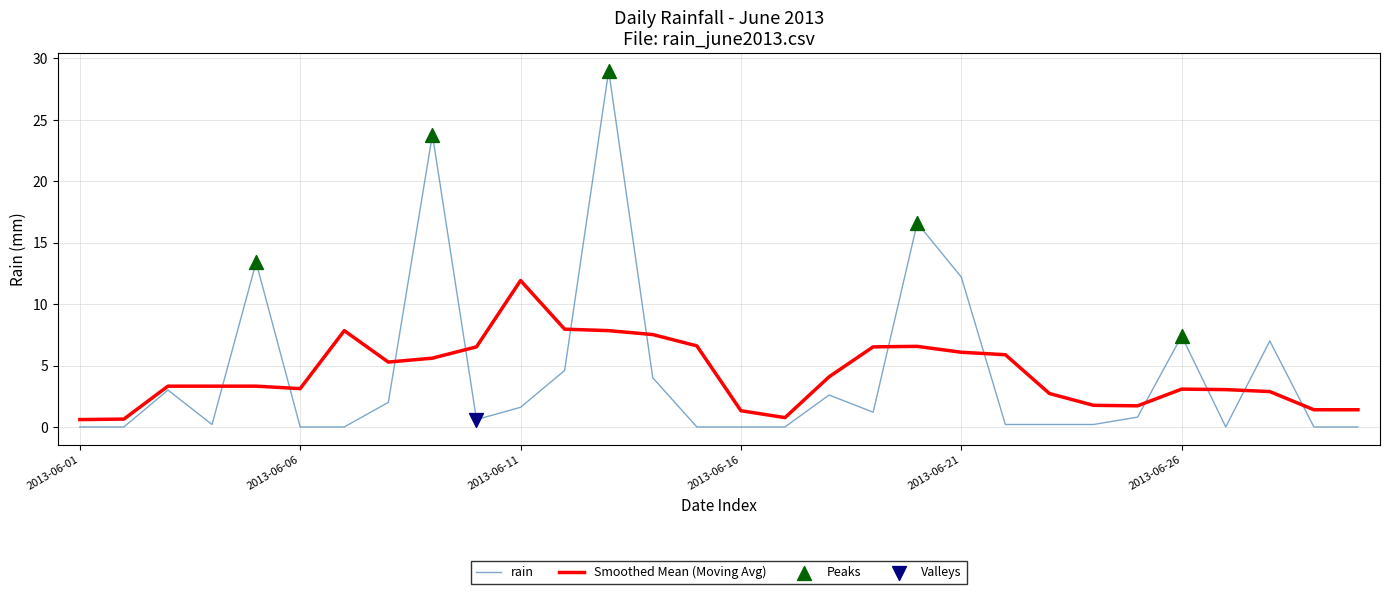

Which series has the largest range (max minus min)?

rain